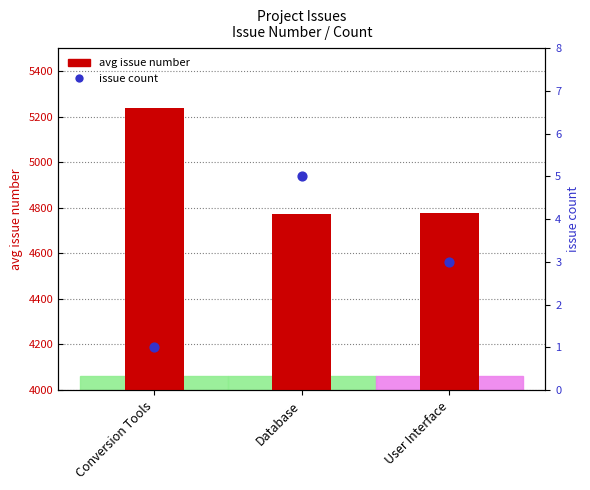

What is the change in value from Conversion Tools to User Interface?

-460.0